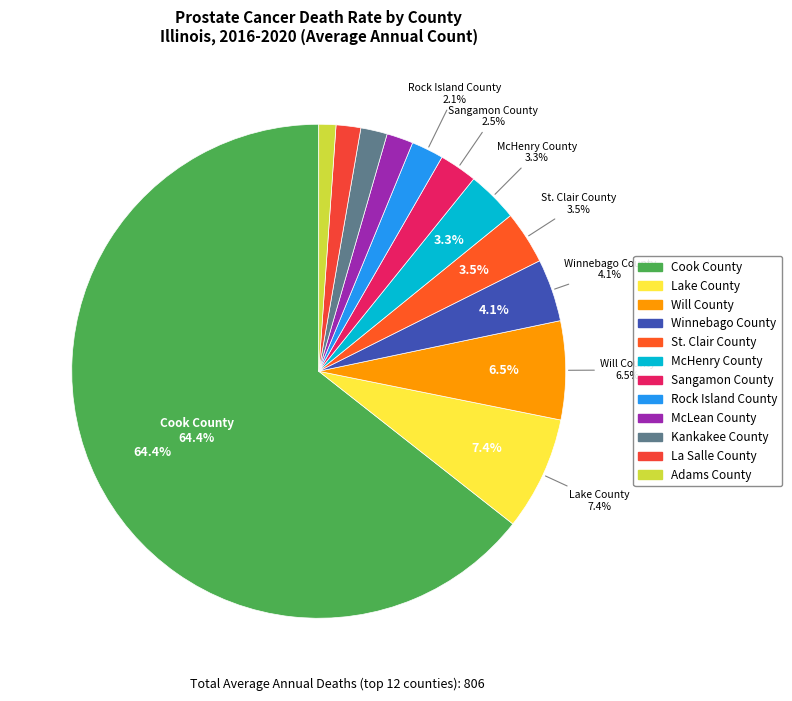

Approximately how many times larger is the value at La Salle County compared to McHenry County?

0.5